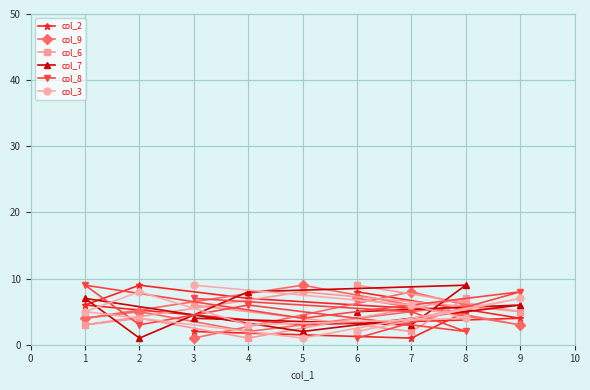

At which label does col_7 reach its minimum?

2